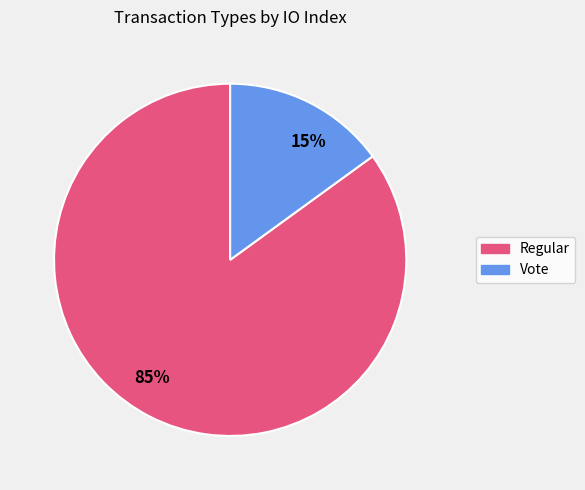

Combined, do Vote and Regular account for over 50%?

Yes